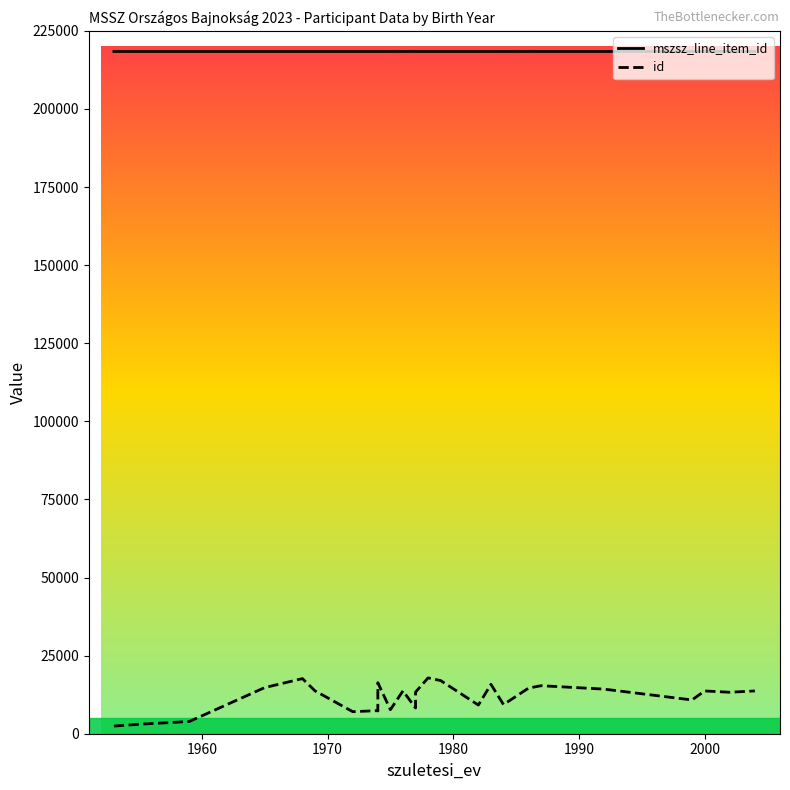

Which series has the largest range (max minus min)?

id